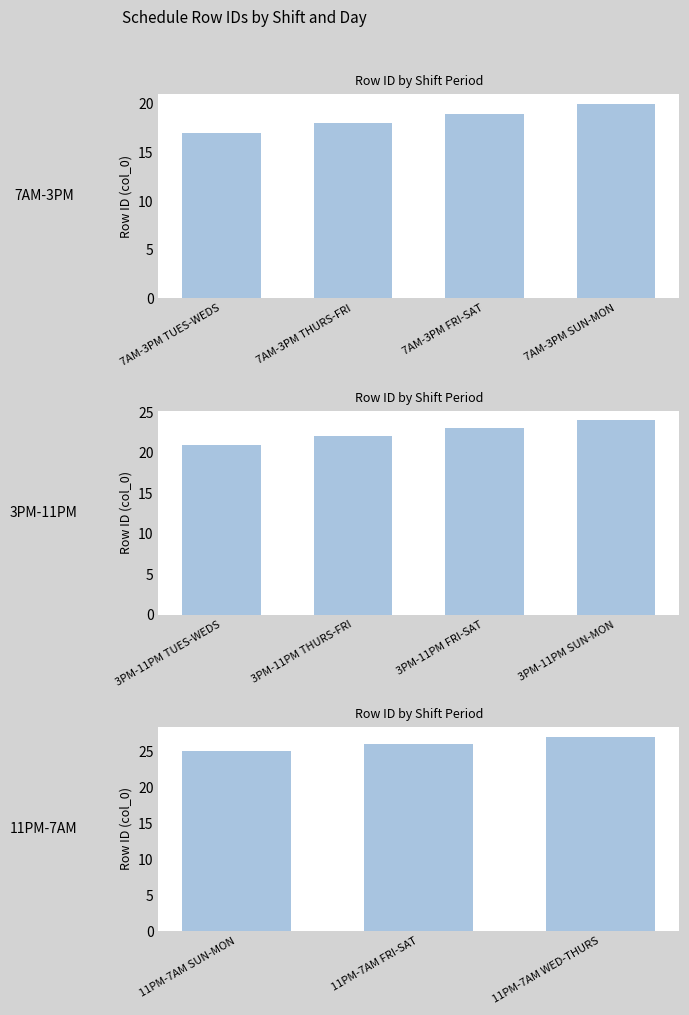

Reading right to left, what are all the values shown in this chart?

27	26	25	24	23	22	21	20	19	18	17